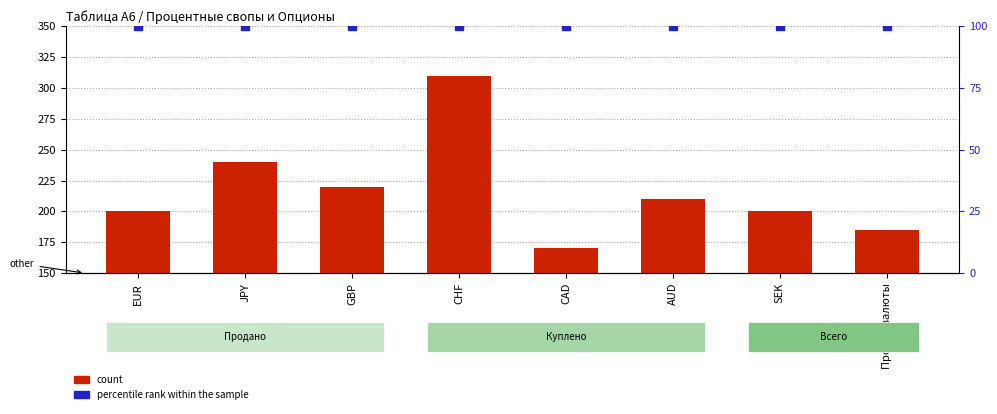

What are all the series names shown in the legend?

count, percentile rank within the sample